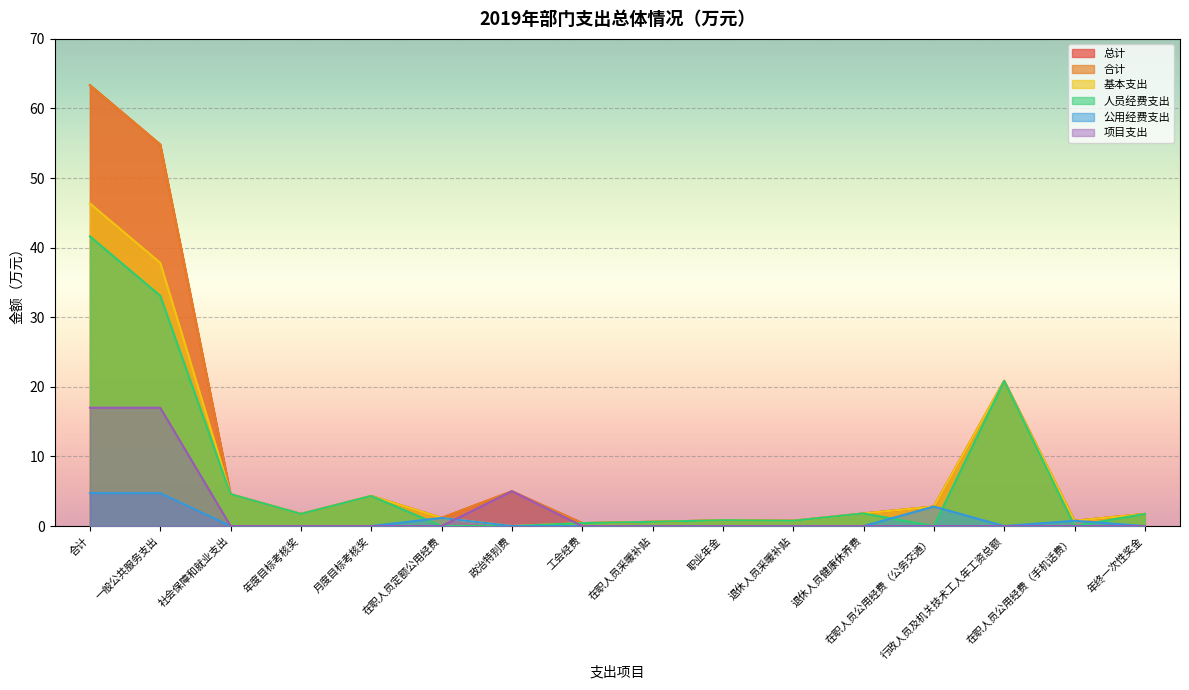

Does the chart display data point markers on the line(s)?

No